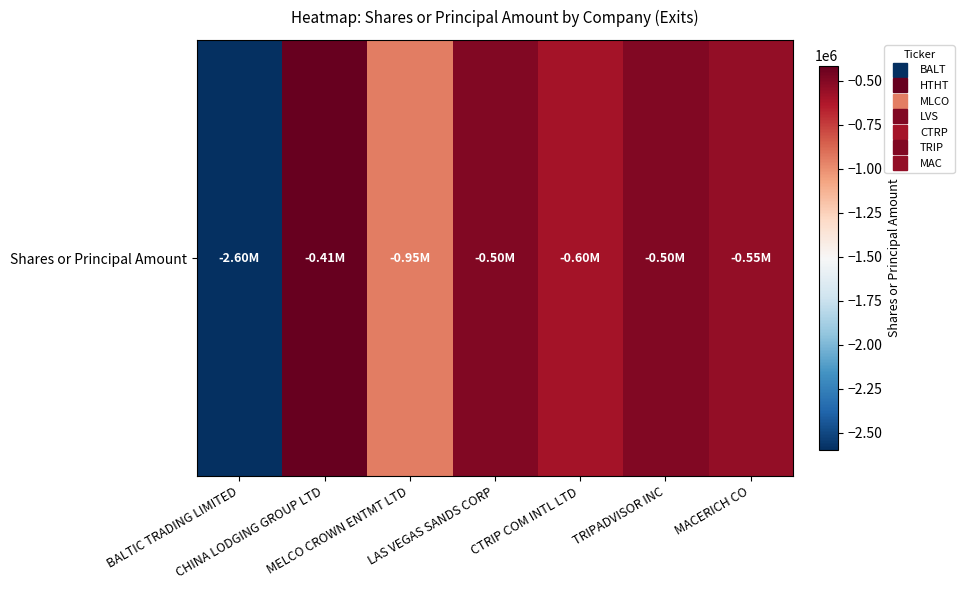

What is the difference between the values at TRIPADVISOR INC and CTRIP COM INTL LTD?

100000